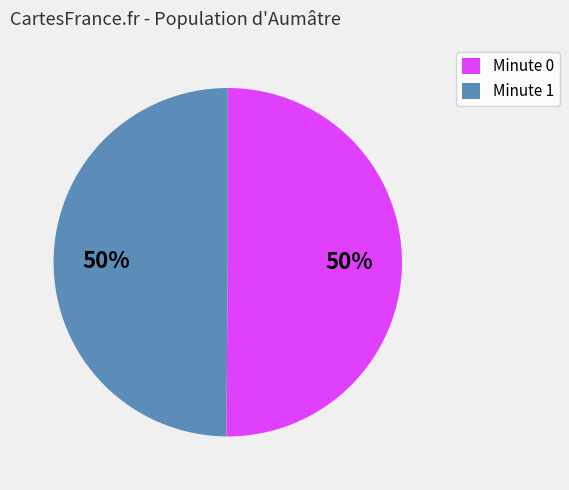

Approximately how many times larger is the value at Minute 0 compared to Minute 1?

1.0